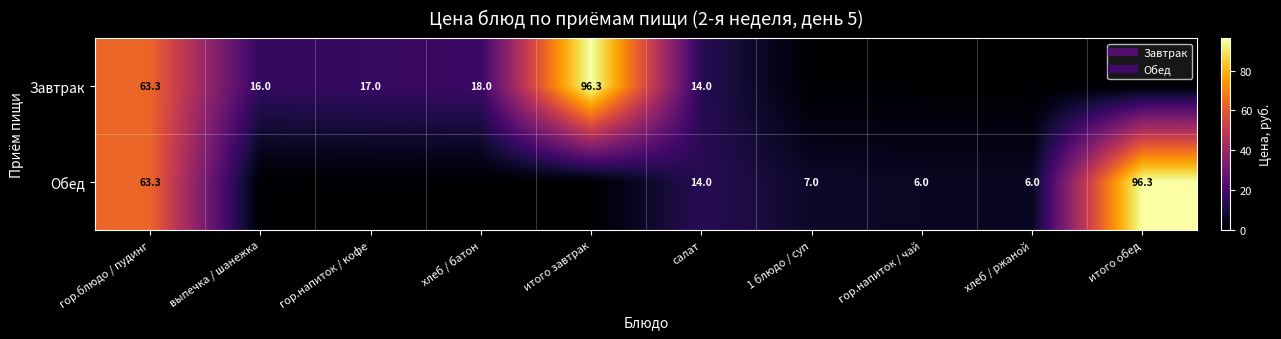

The Обед series shows 7.0 at 1 блюдо / суп. True or false?

True